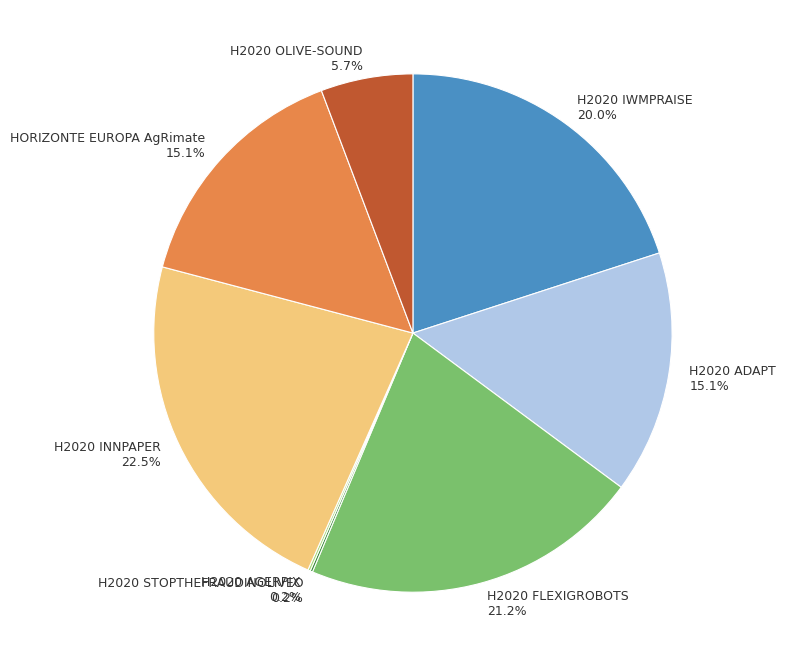

What portion of the pie excludes H2020 INNPAPER?

77.5%